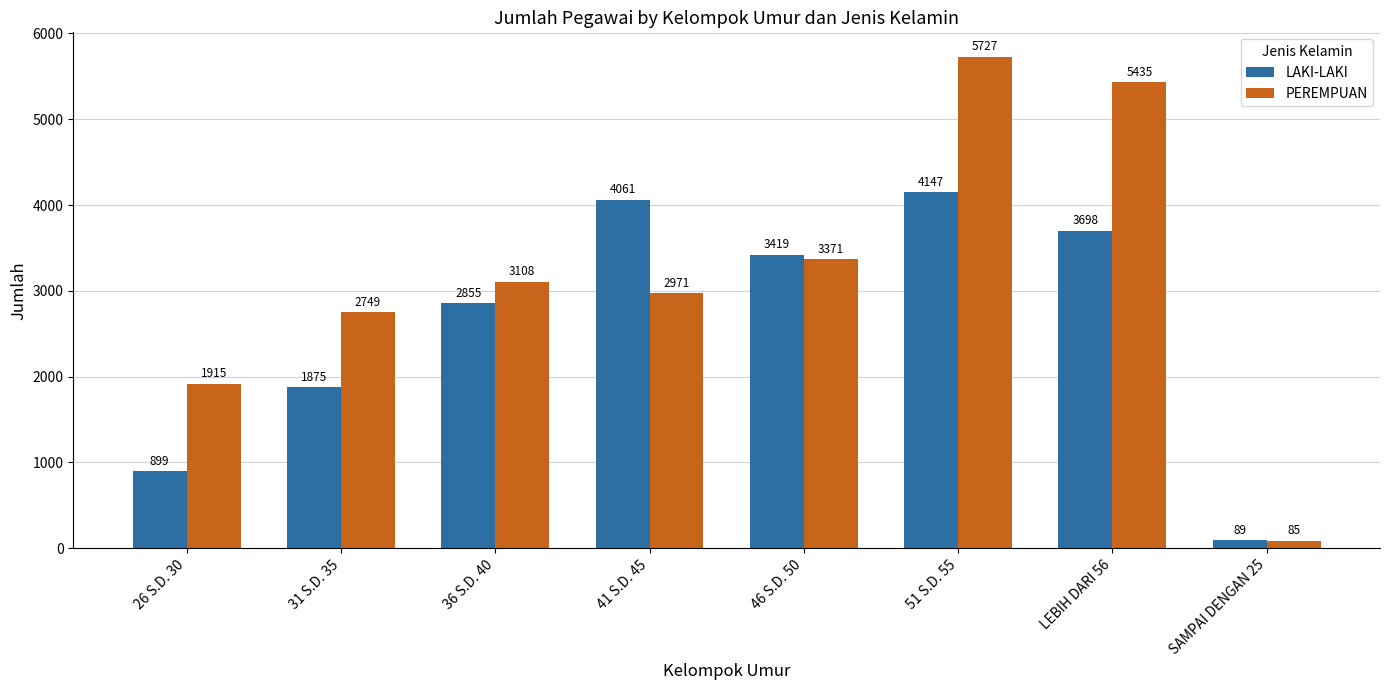

Where is LAKI-LAKI nearest to the value 2118?

31 S.D. 35